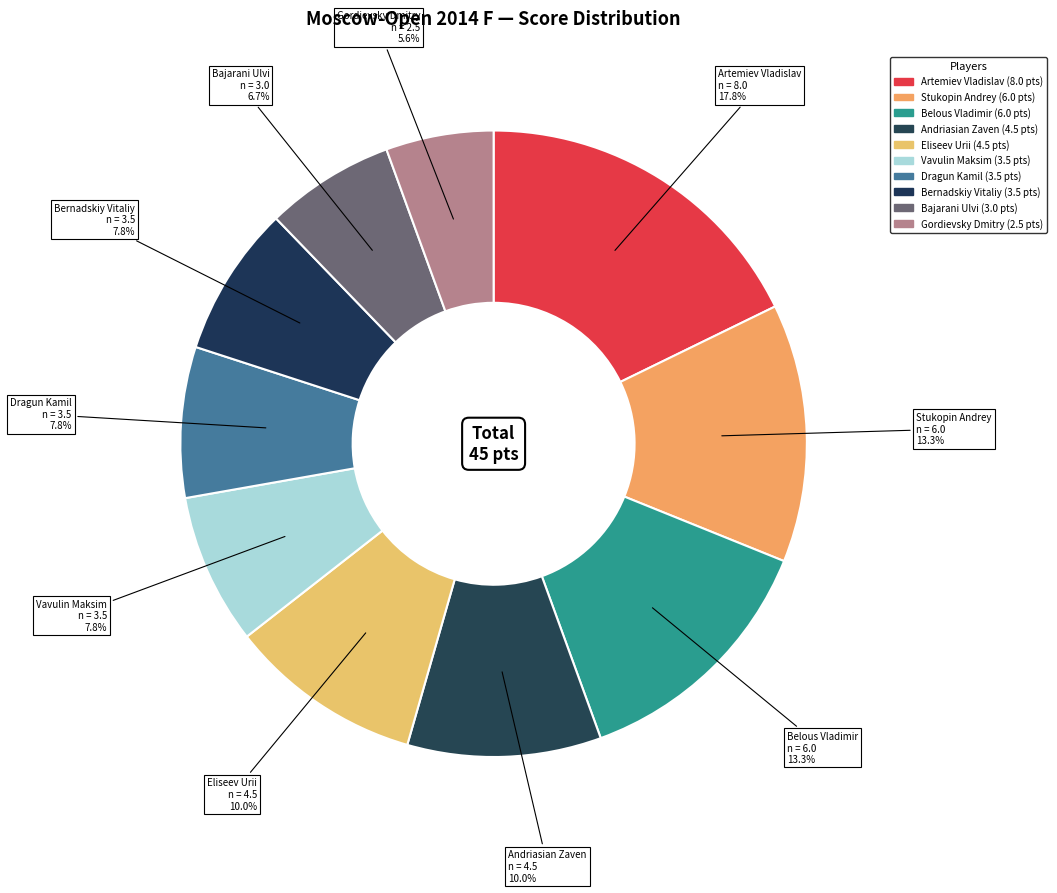

True or false: Belous Vladimir accounts for 24% of the total.

False